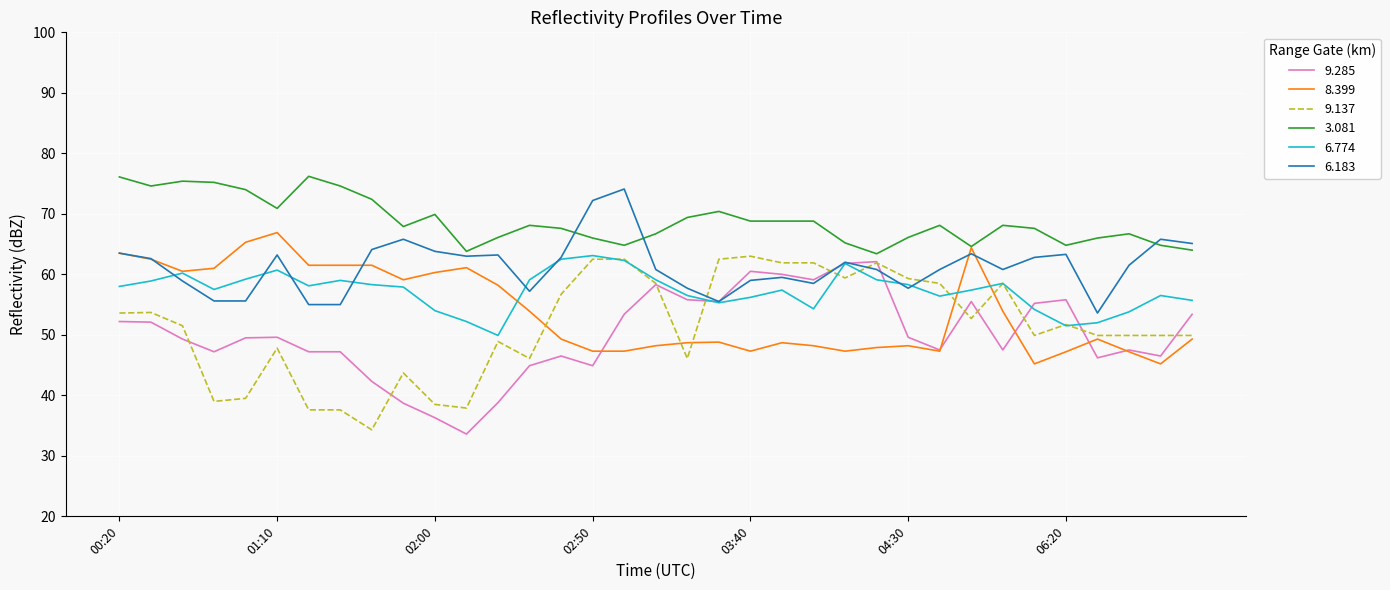

Does the chart display data point markers on the line(s)?

No